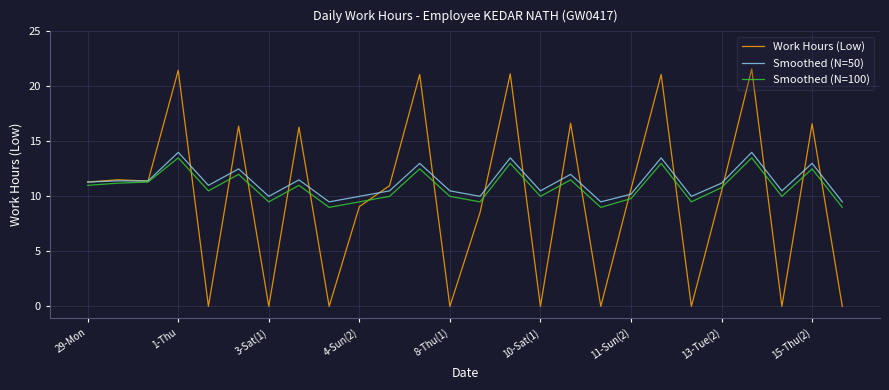

Which series has the largest range (max minus min)?

Work Hours (Low)